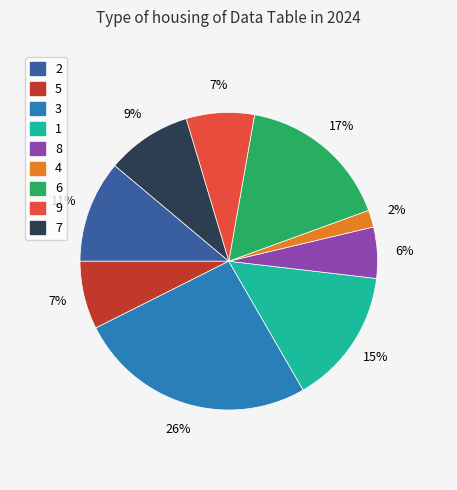

Is there any slice that represents more than half of the pie?

No